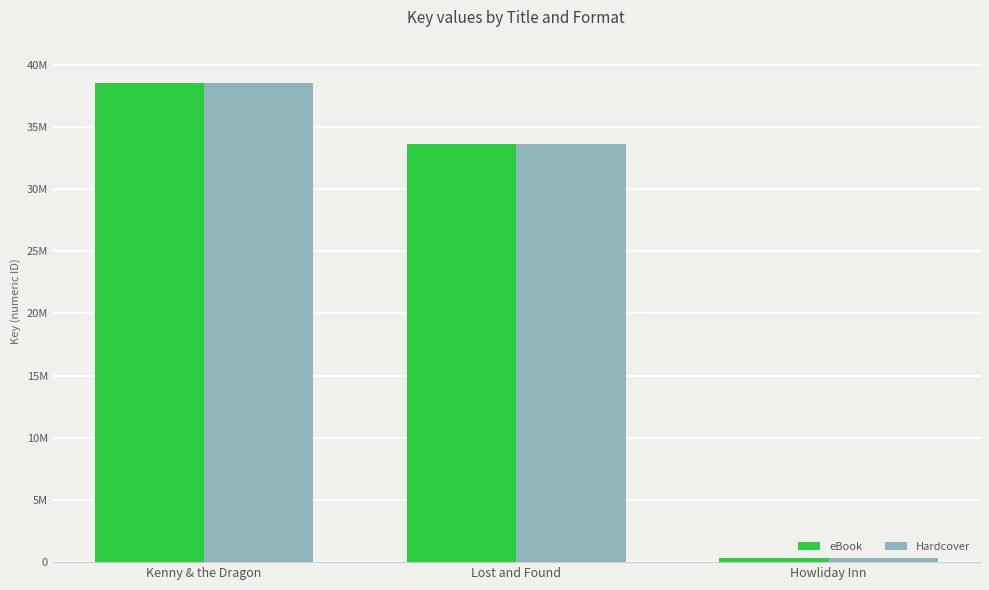

Does the chart contain any negative values?

No